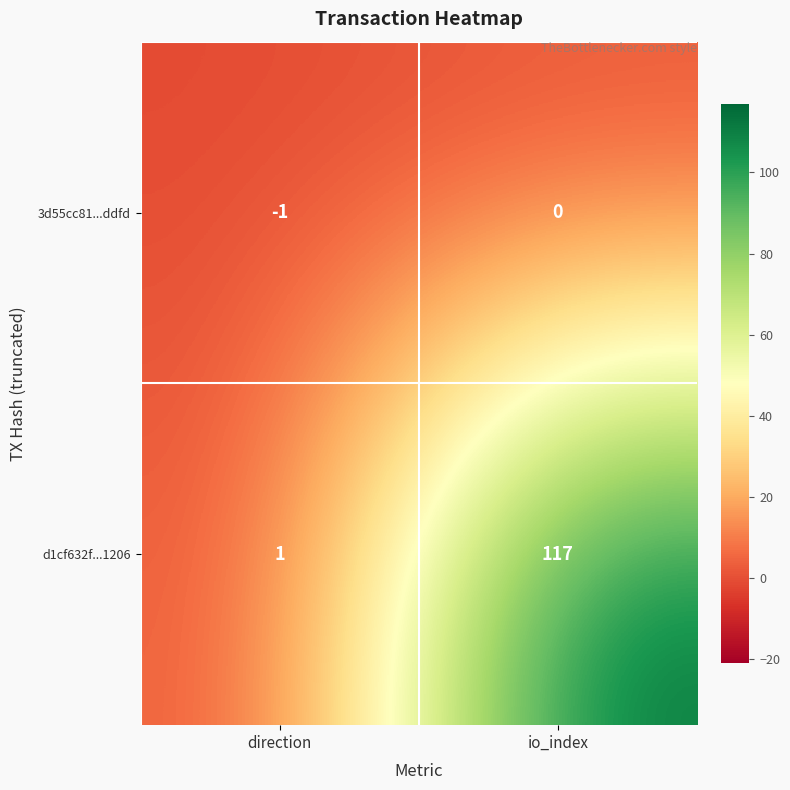

True or false: d1cf632f...1206 has a value of 167 at io_index.

False